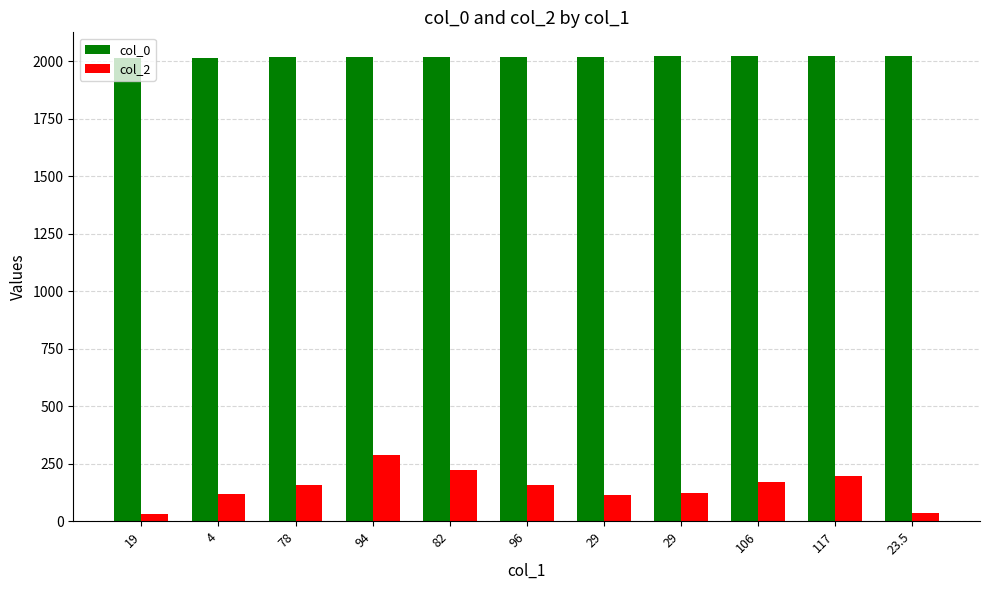

What are all the series names shown in the legend?

col_0, col_2